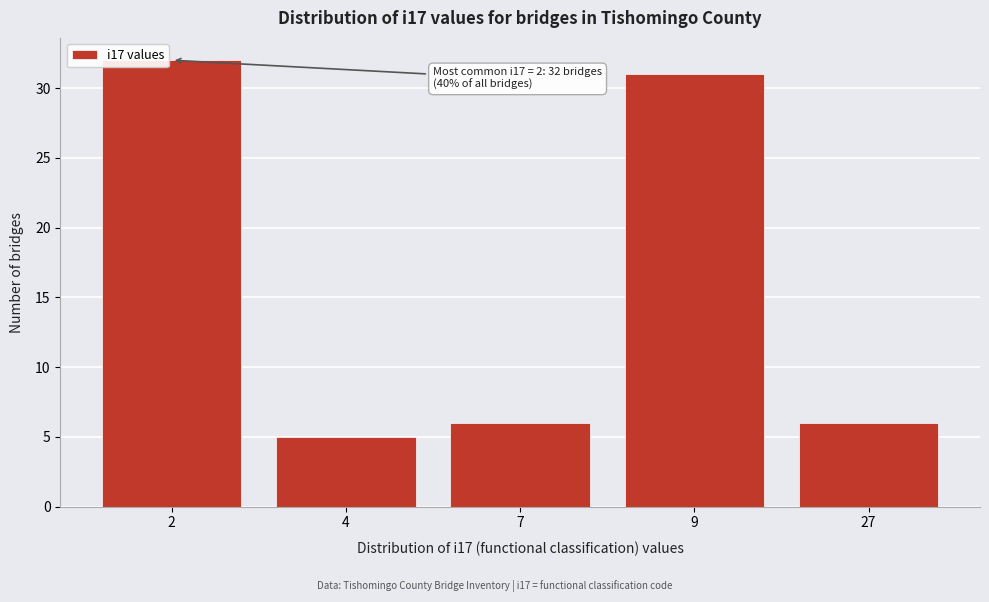

Reading right to left, transcribe all the data shown in this chart.

27=6	9=31	7=6	4=5	2=32